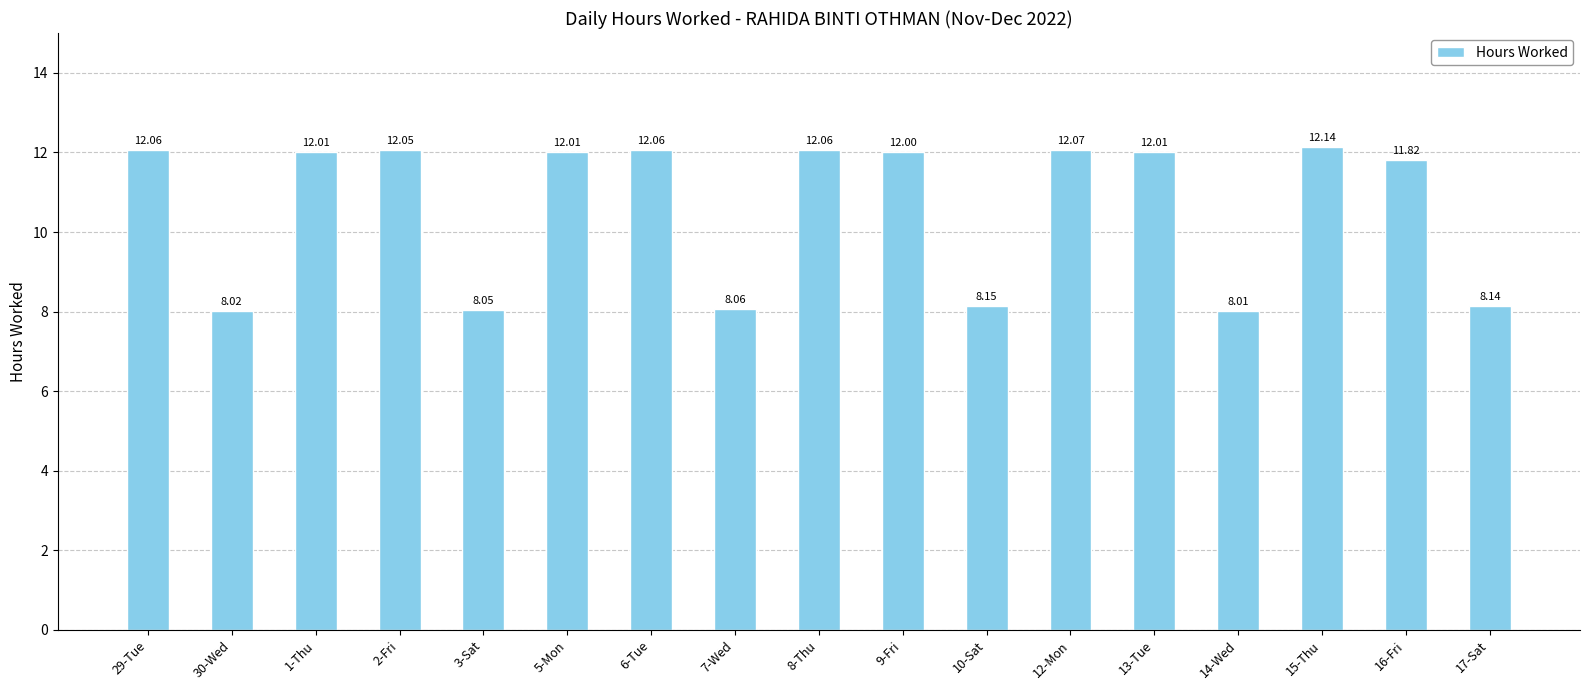

What is the label of the 5th bar from the left?

3-Sat